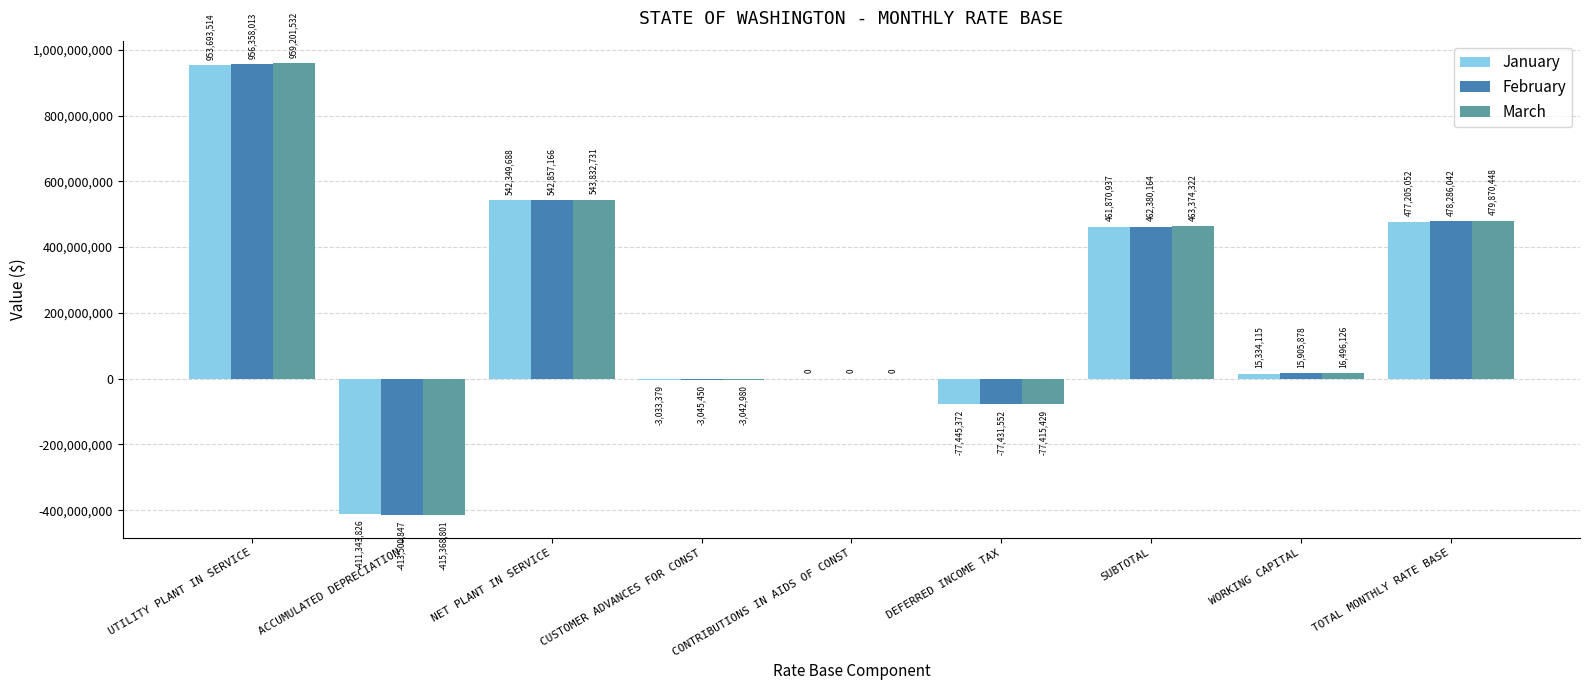

Are the bars horizontal?

No